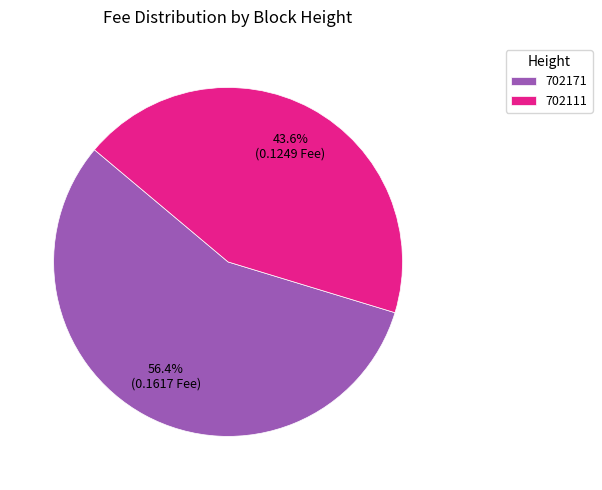

How many slices are in this pie chart?

2